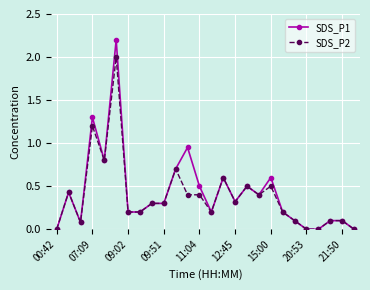

What is the maximum value for SDS_P1?

2.2